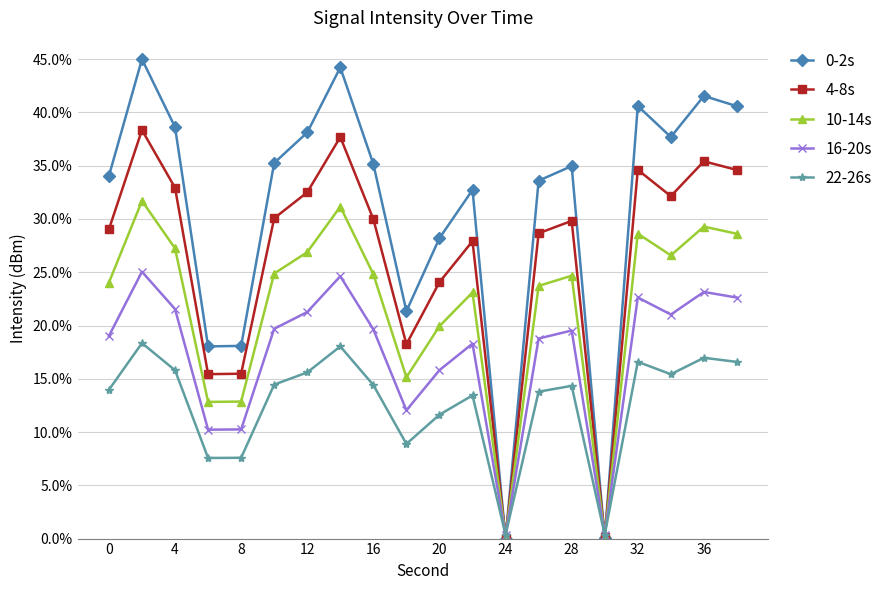

What is the maximum value shown in the chart?

45.0